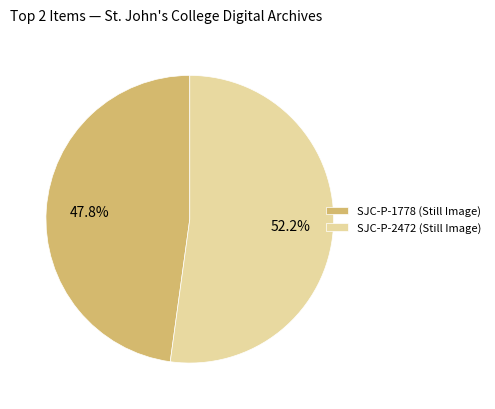

Rank the categories by value from highest to lowest.

SJC-P-2472 (Still Image), SJC-P-1778 (Still Image)